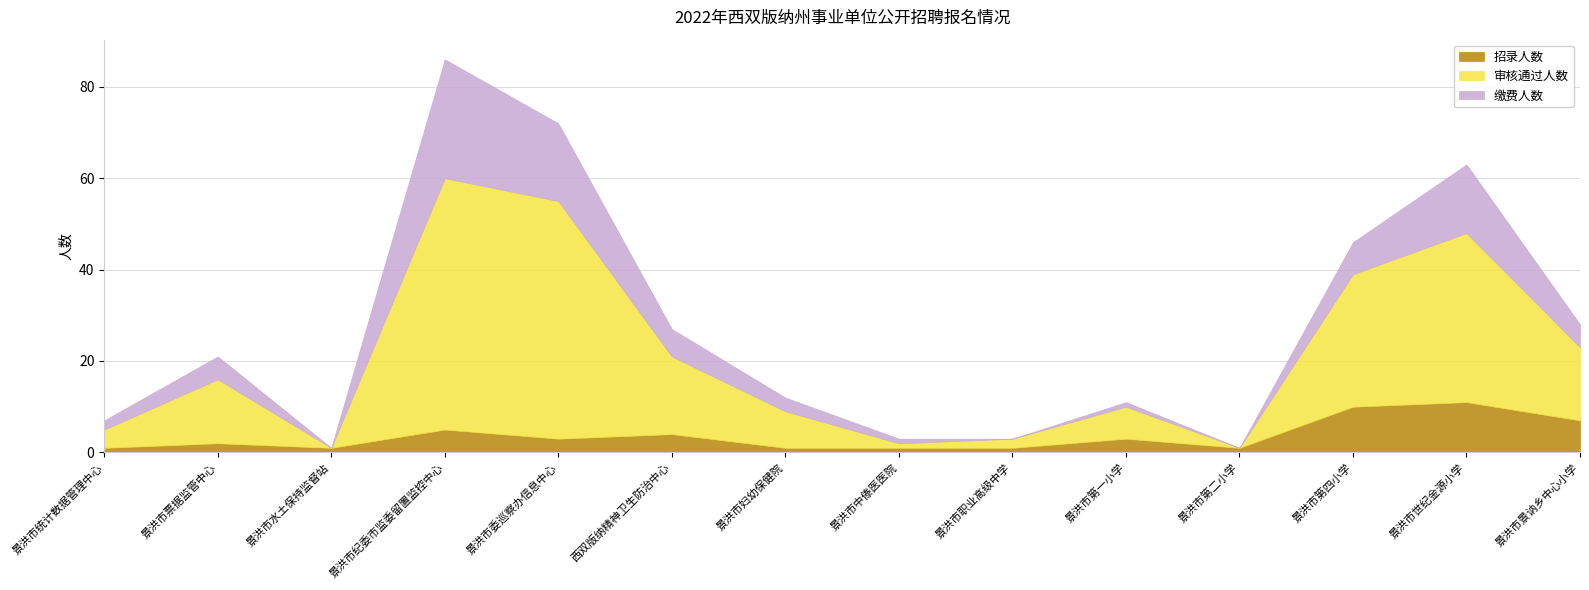

Which label corresponds to the largest value in the chart?

景洪市纪委市监委留置监控中心